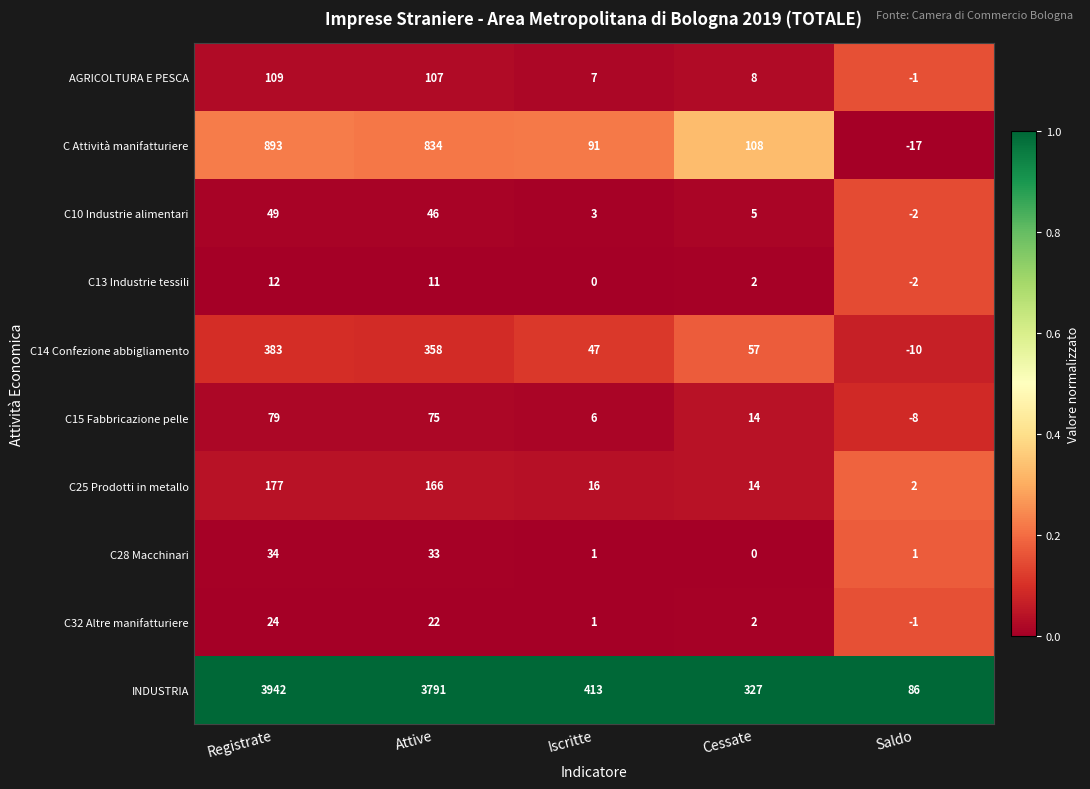

Which label corresponds to the largest value in the chart?

Registrate